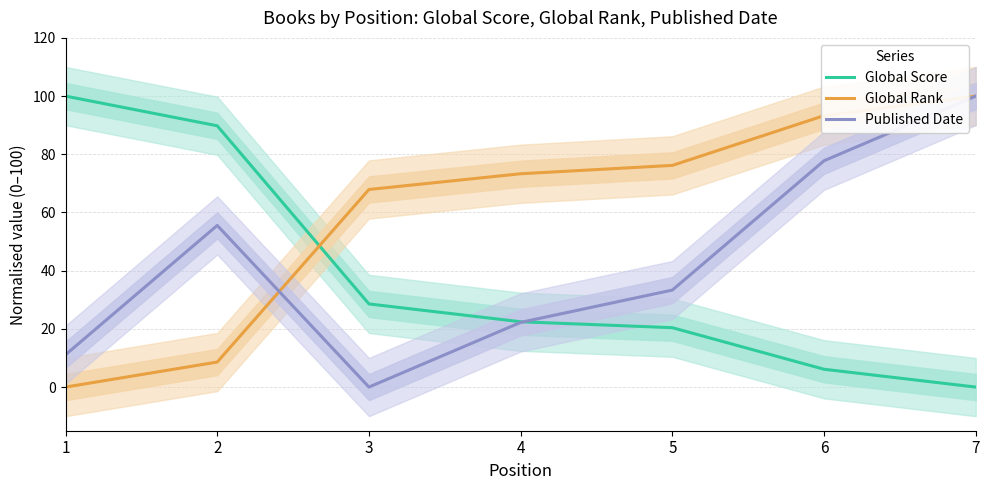

True or false: Published Date has more than 0 points higher than both neighbors.

True